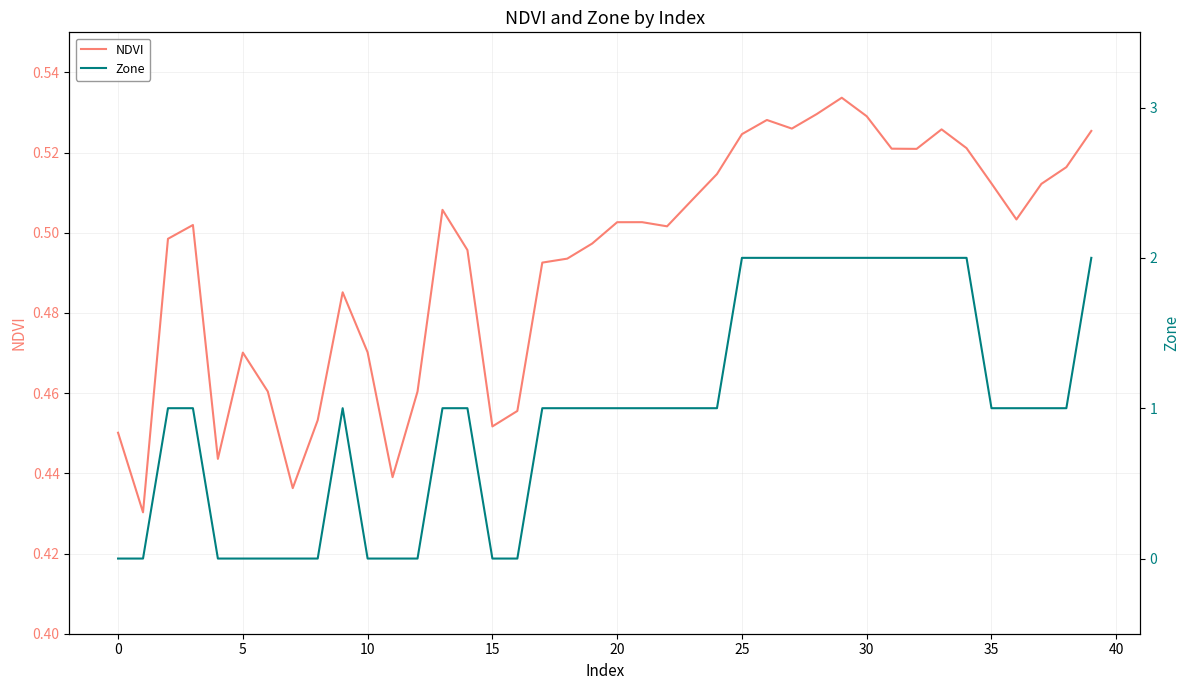

What is the spread (max minus min) of values at 30?

0.4